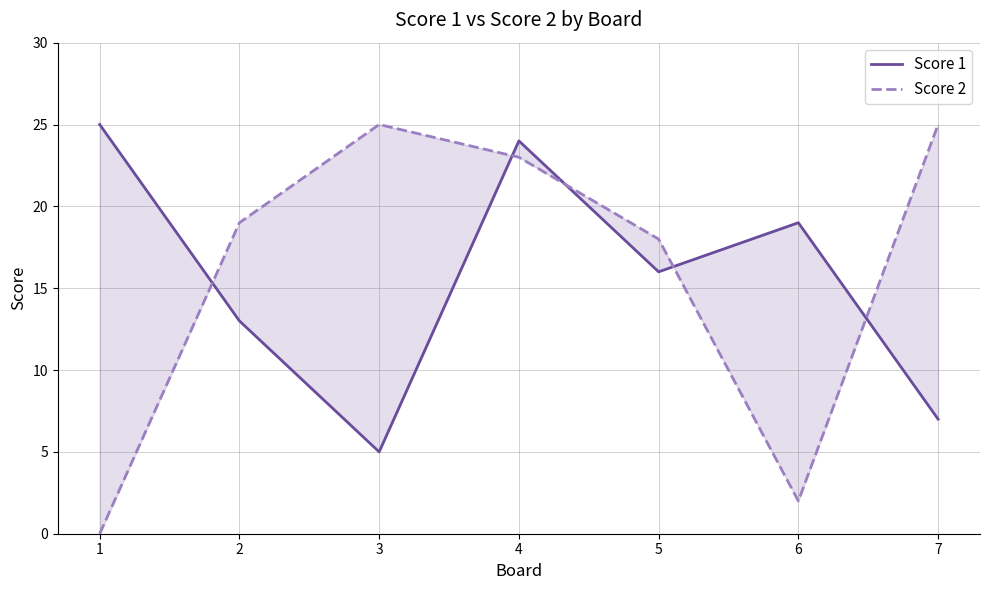

List the labels in order of Score 1 value, largest first.

1, 4, 6, 5, 2, 7, 3